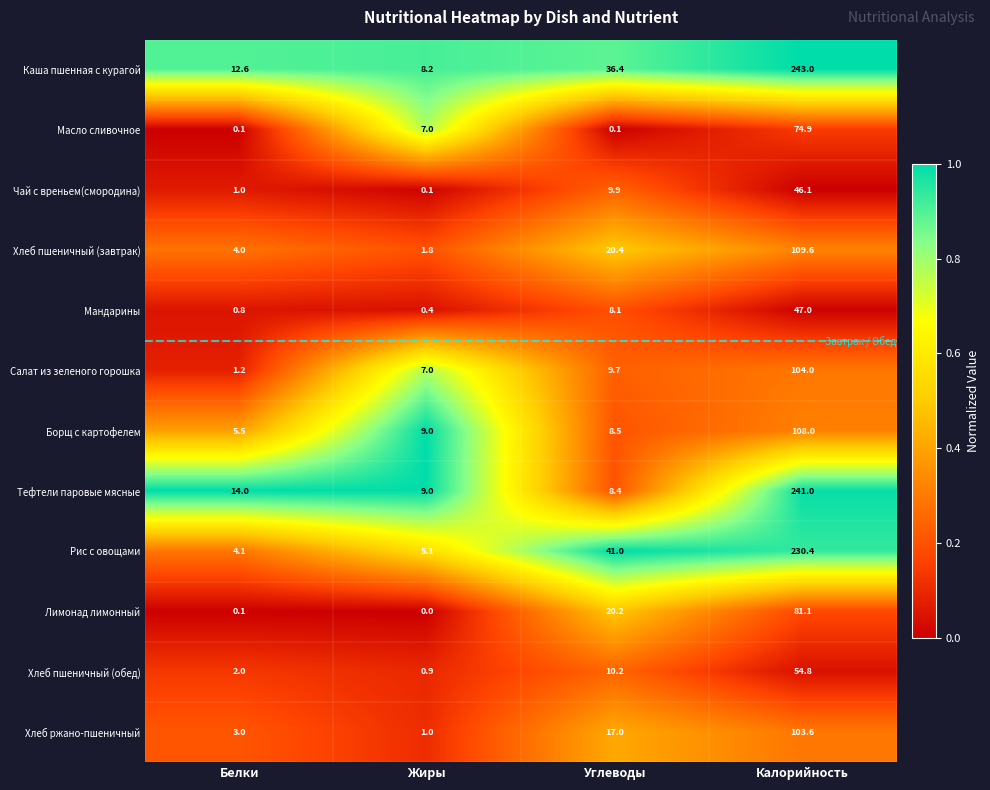

Where is Хлеб пшеничный (завтрак) nearest to the value 55?

Углеводы